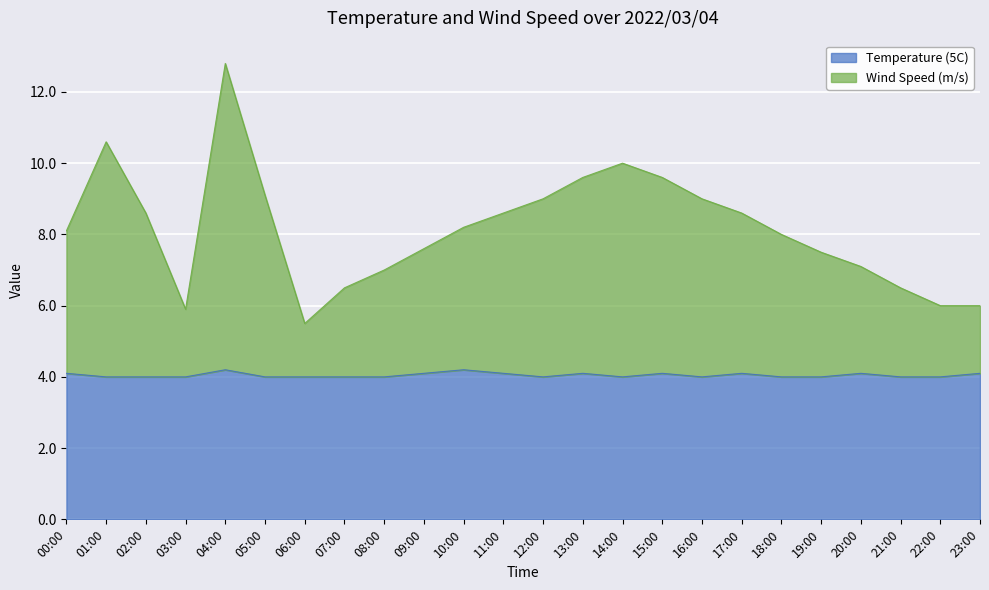

Rank the series by their maximum value, from lowest to highest.

Temperature (5C), Wind Speed (m/s)